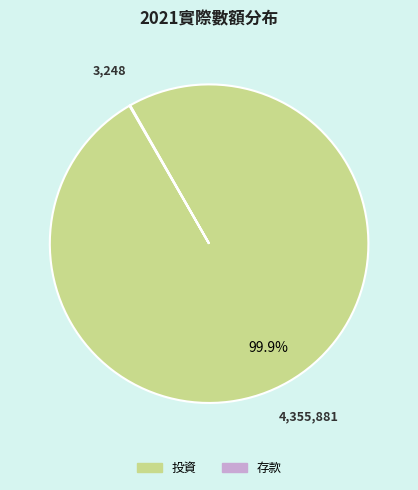

Does 投資 account for over 50% of the chart?

Yes